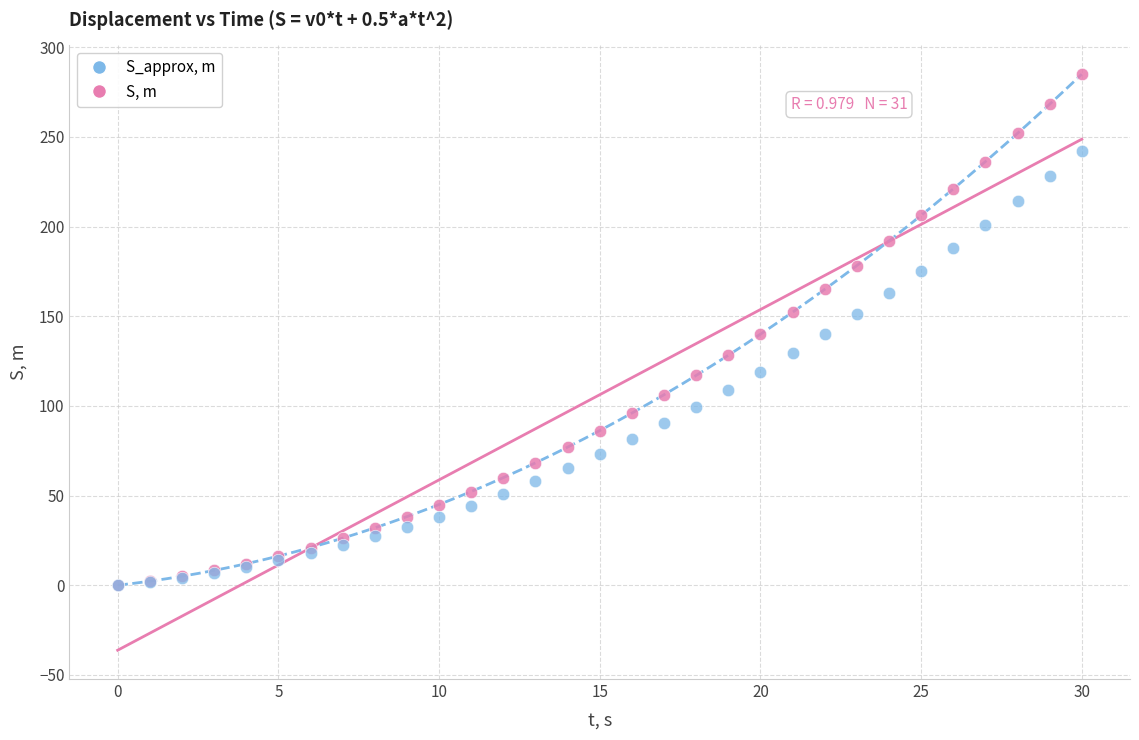

Which series has the largest Y range (max minus min)?

S, m